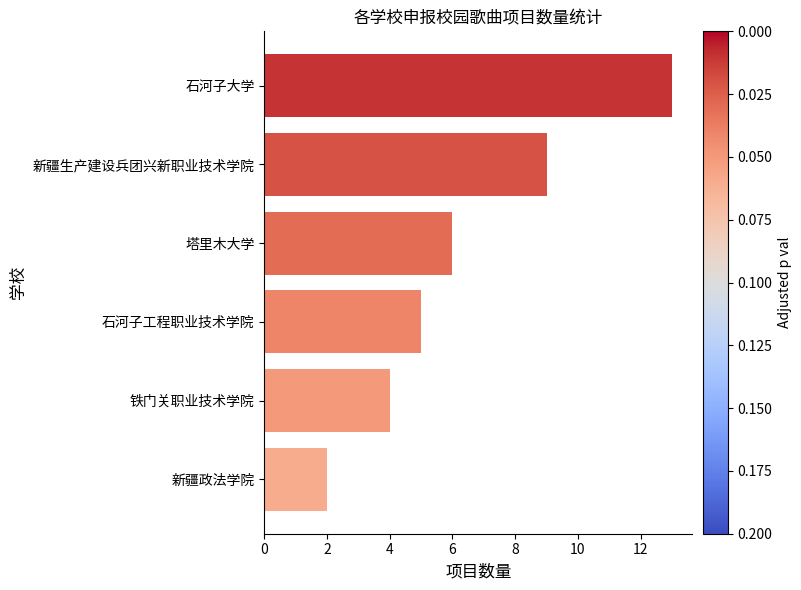

Approximately how many times larger is the value at 铁门关职业技术学院 compared to 石河子大学?

0.3